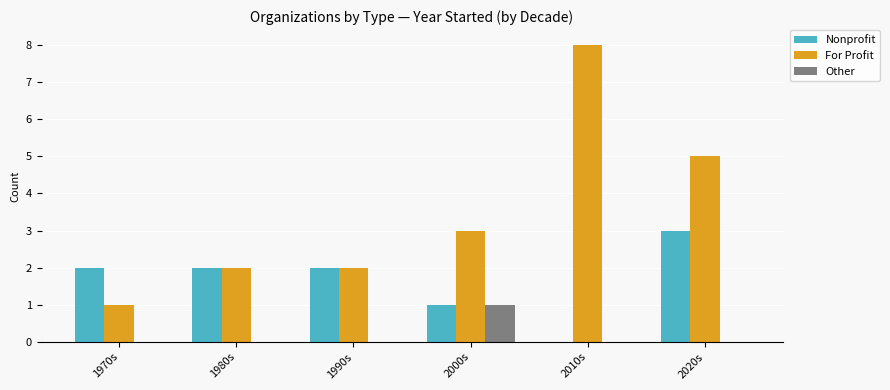

Is it true that Nonprofit equals 2 at 1990s?

True